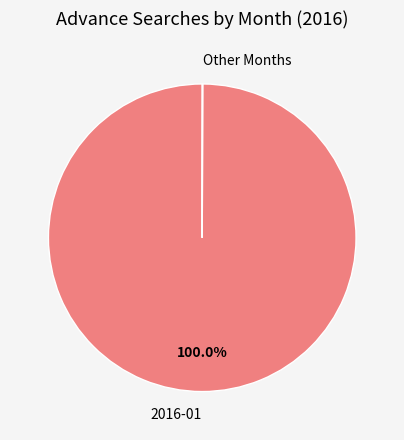

Which category has the biggest portion of the pie?

2016-01